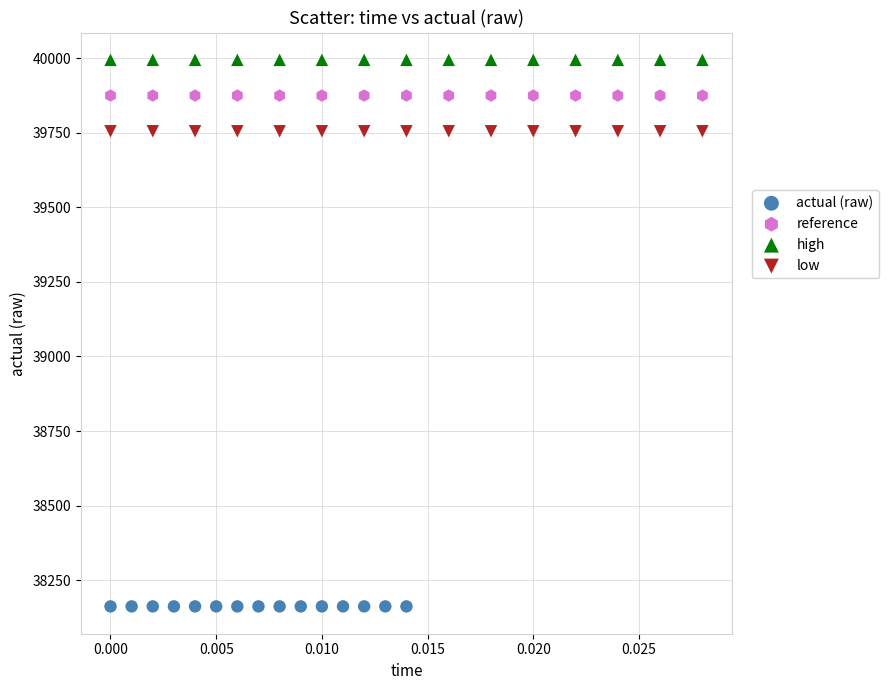

Which series contains the lowest Y value?

actual (raw)